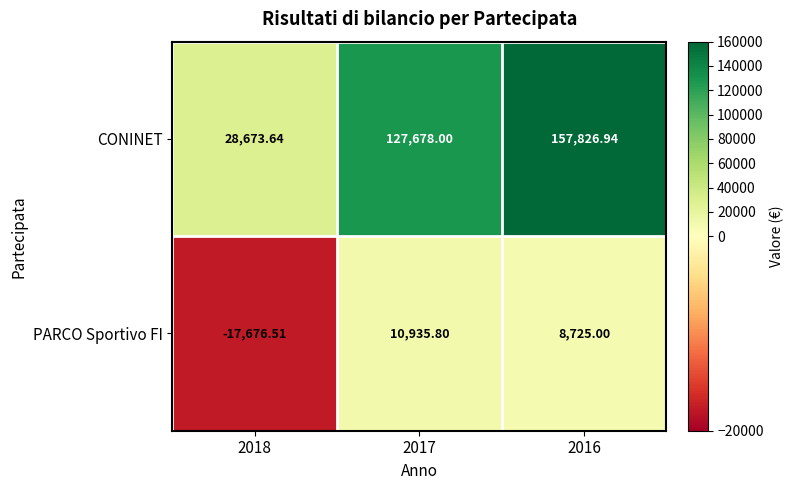

Between 2017 and 2016, which series saw the biggest shift?

CONINET